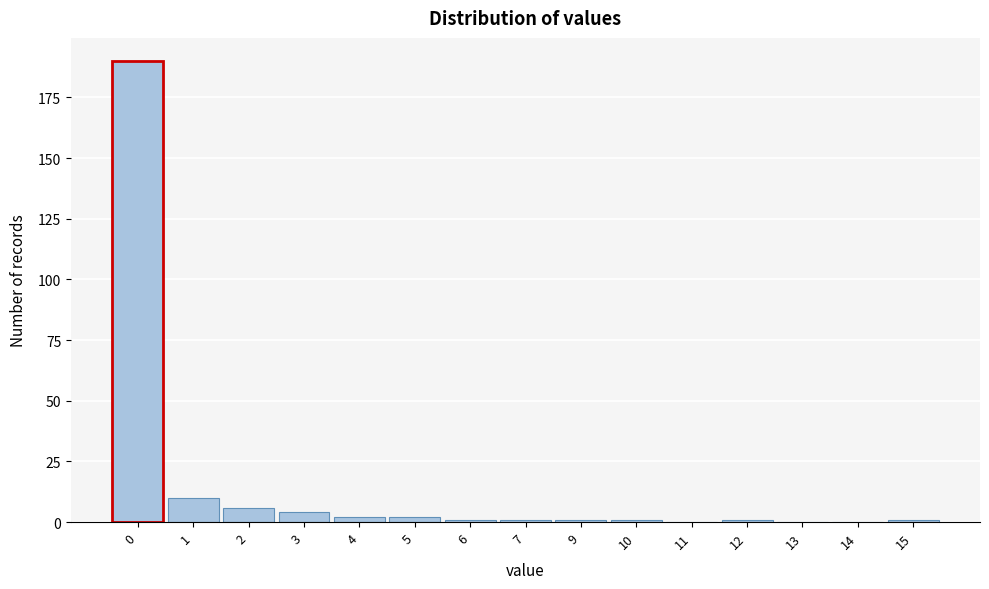

Reading left to right, extract all data points from this chart.

0=190	1=10	2=6	3=4	4=2	5=2	6=1	7=1	9=1	10=1	11=0	12=1	13=0	14=0	15=1